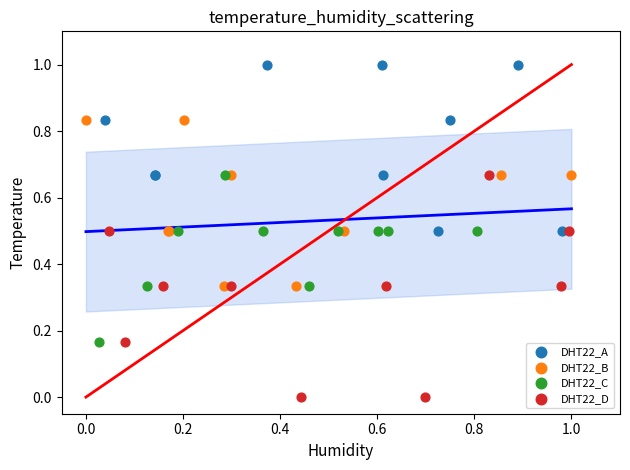

Which series contains the lowest Y value?

DHT22_D